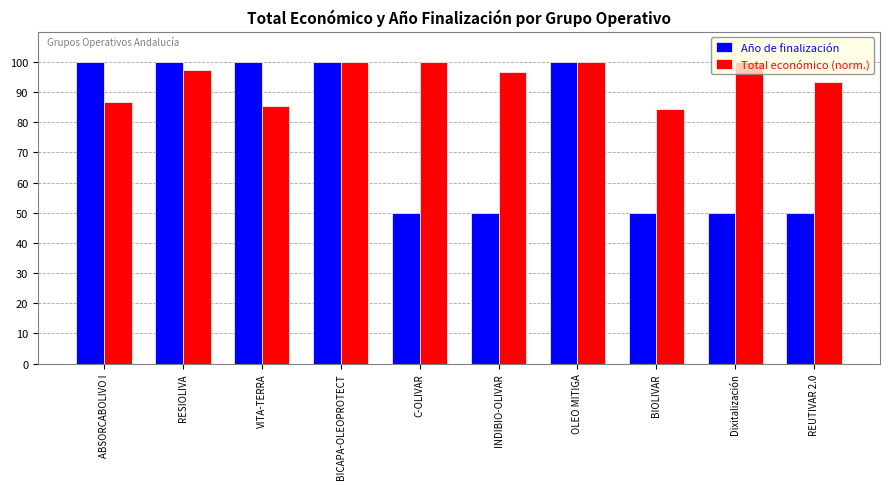

How many distinct data groups are displayed?

2